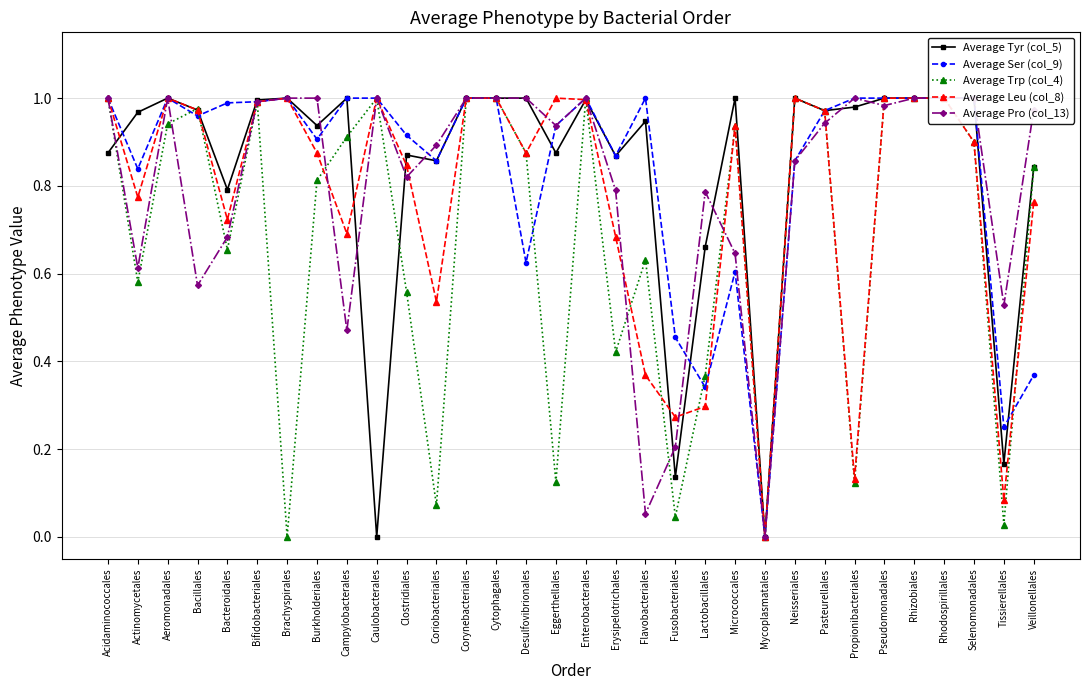

What is the value of the Average Trp (col_4) point at the 12th from the left?

0.1